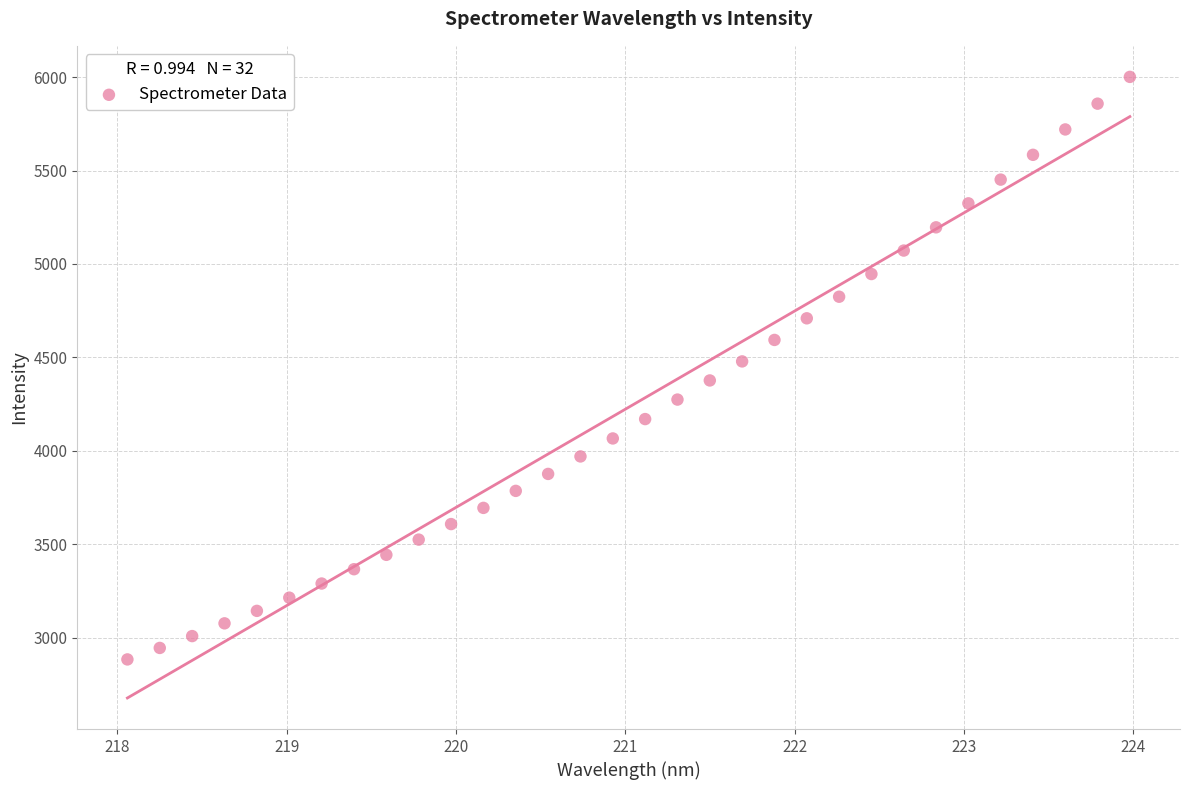

What is the range of Y values (max minus min)?

3119.2